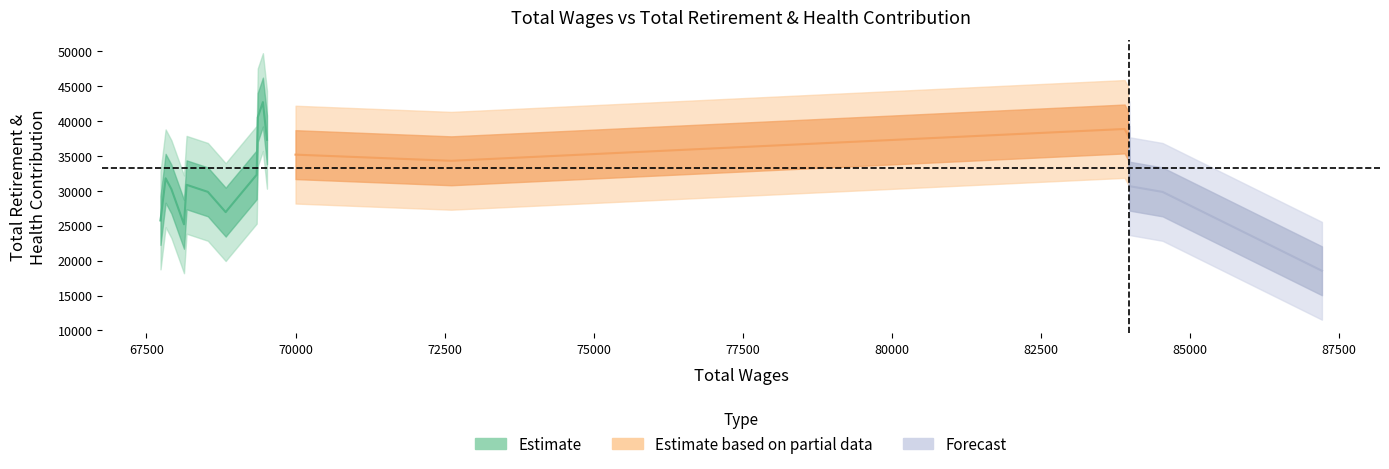

Is it true that total_wages equals 101071 at 12?

False